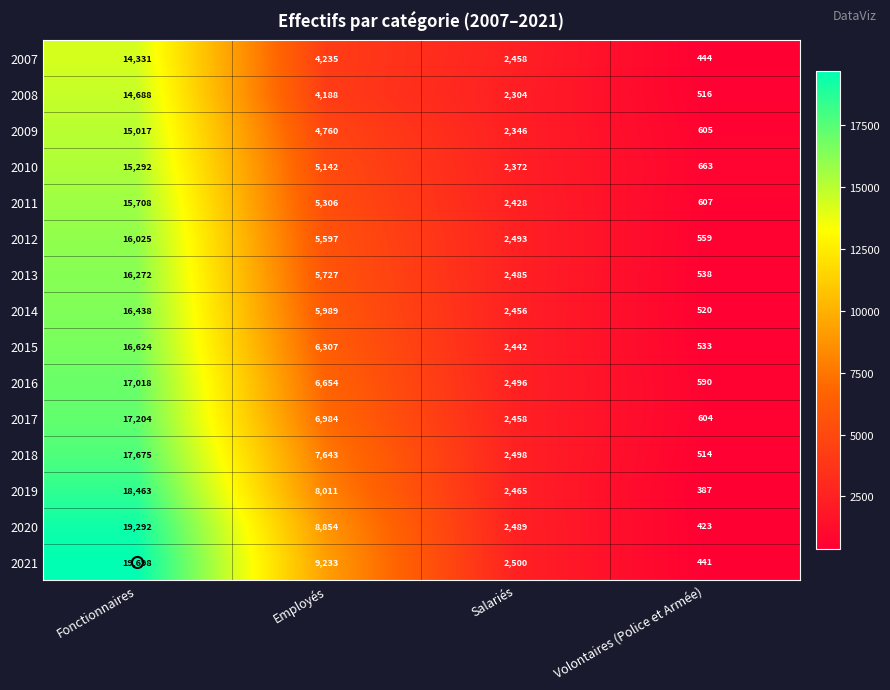

The value of 2018 at Salariés is 1522. True or false?

False